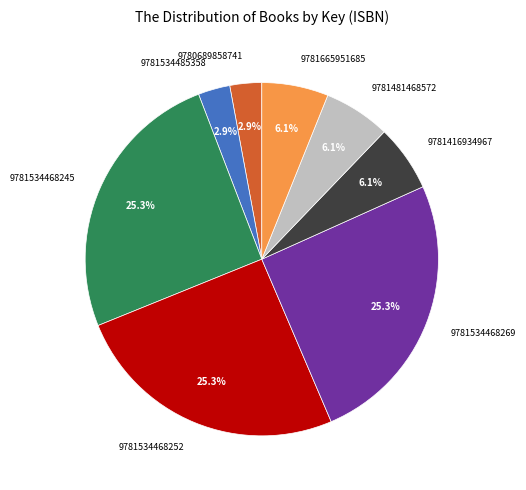

How much of the chart is everything except 9781481468572?

93.9%